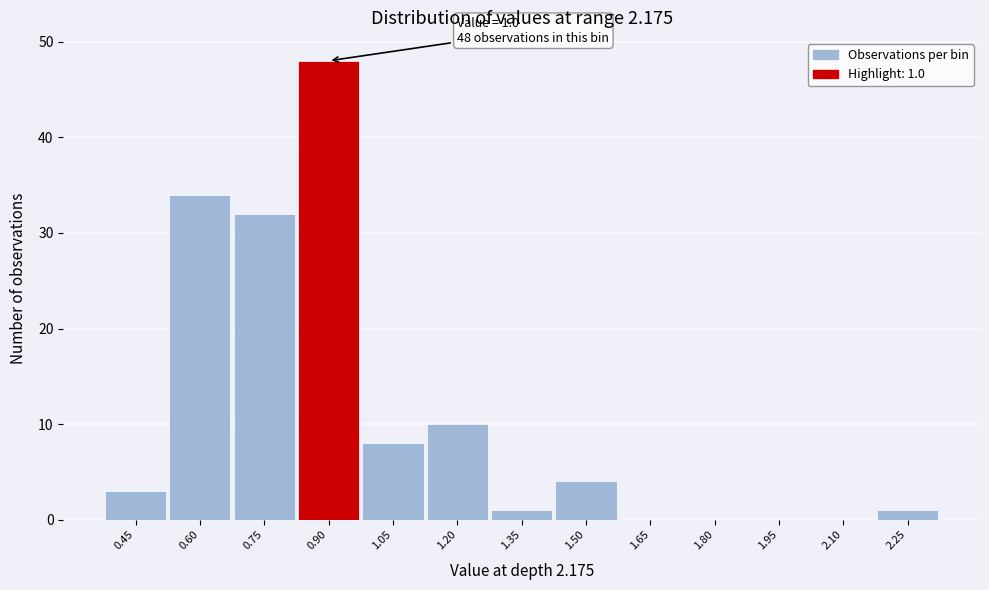

Reading left to right, what are all the values shown in this chart?

0.45=3	0.60=34	0.75=32	0.90=48	1.05=8	1.20=10	1.35=1	1.50=4	1.65=0	1.80=0	1.95=0	2.10=0	2.25=1